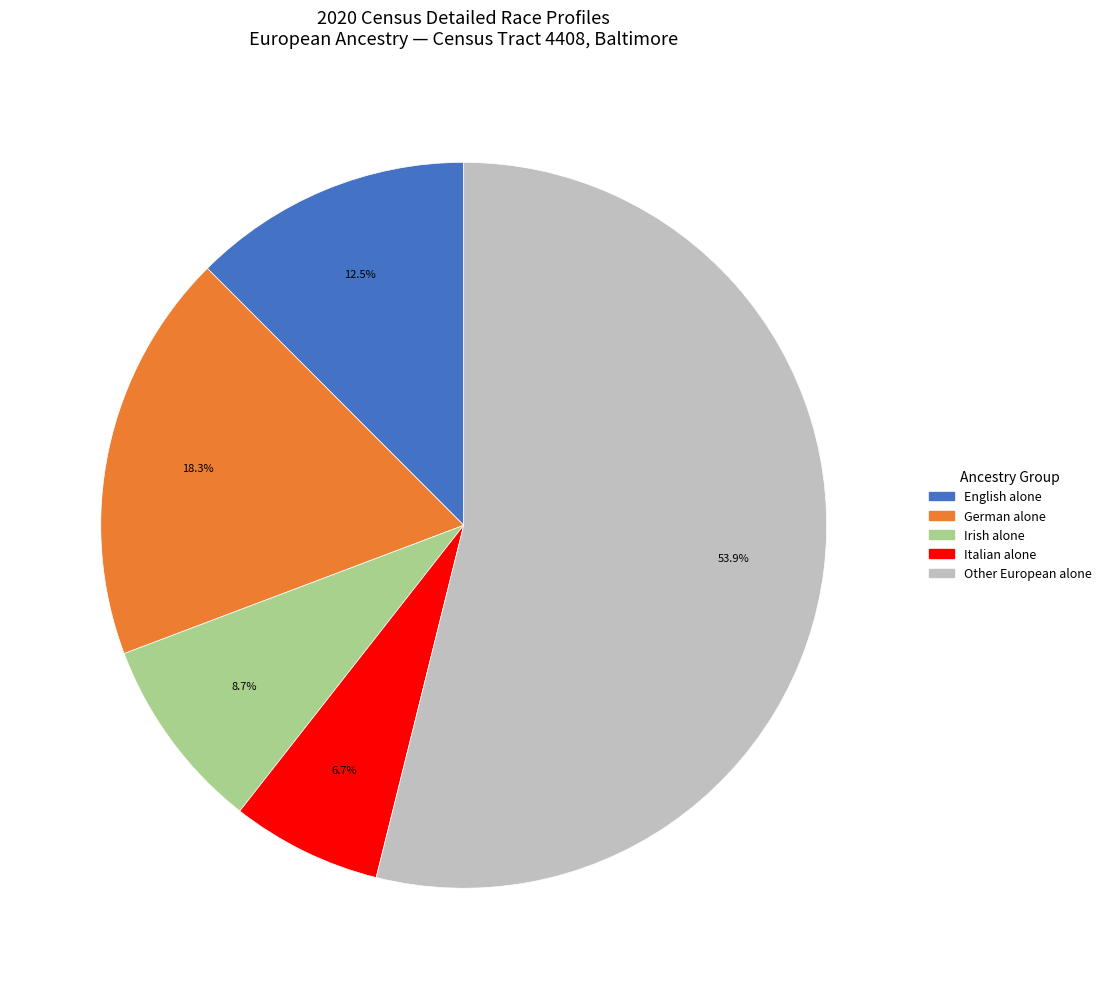

Does any single category account for the majority?

Yes